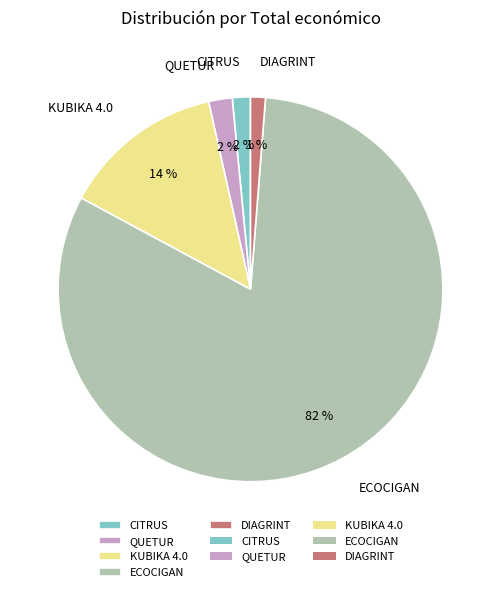

To the nearest percent, what is the average slice percentage?

20%